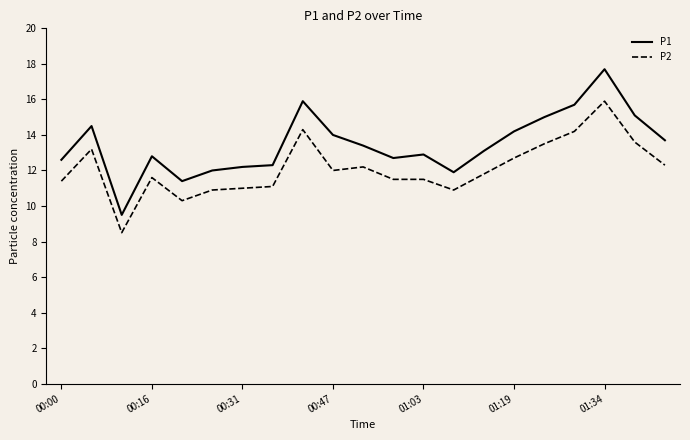

How many lines are shown in the chart?

2